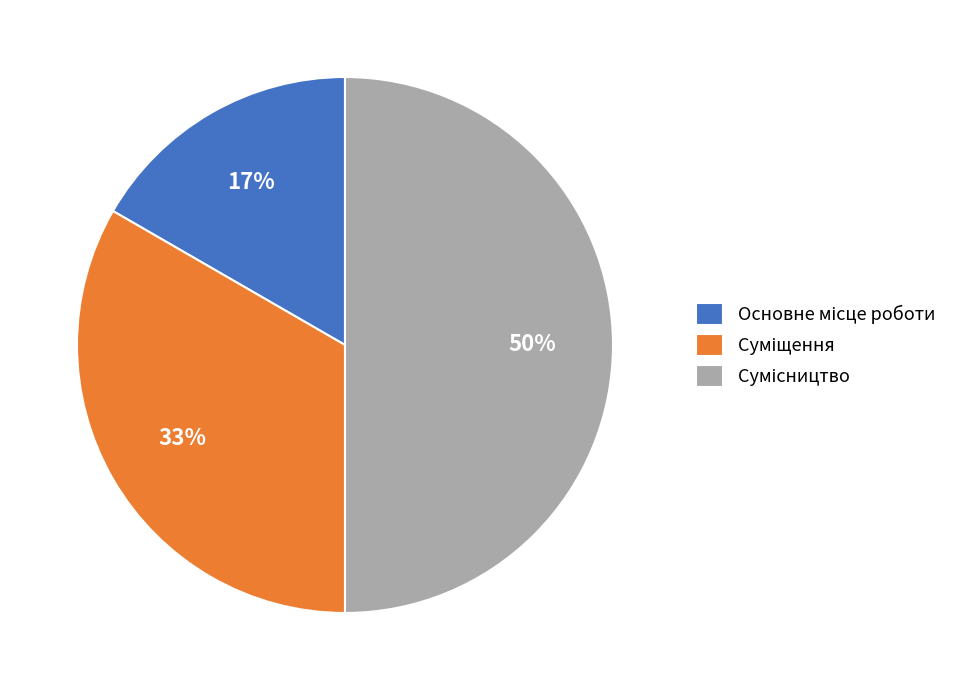

How many segments does this pie chart have?

3